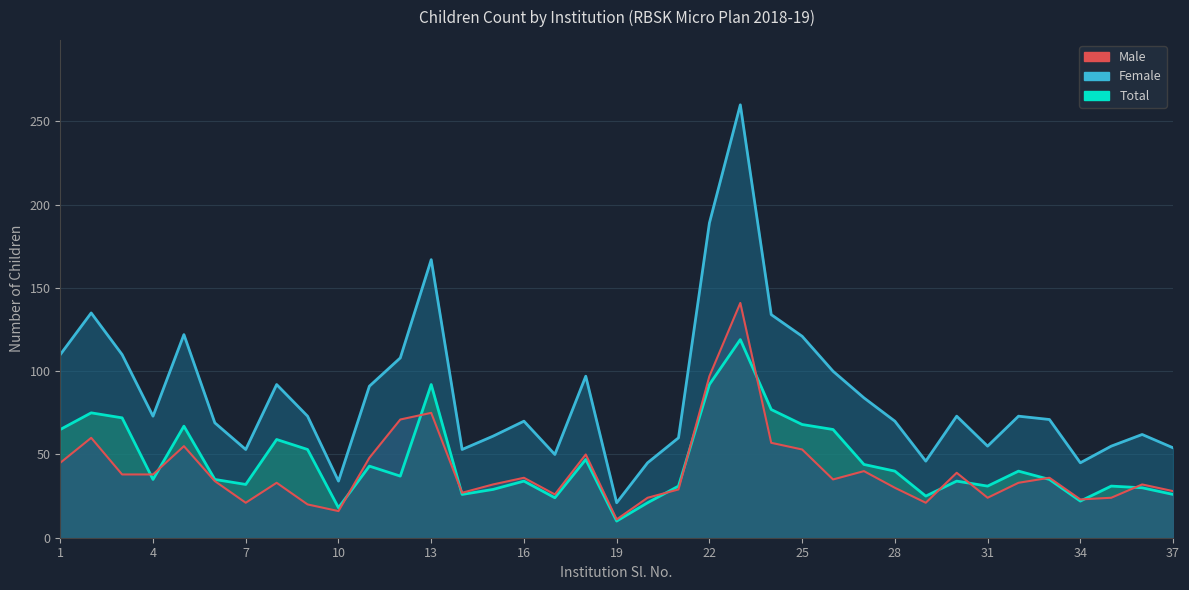

What are all the series names shown in the legend?

Male, Female, Total